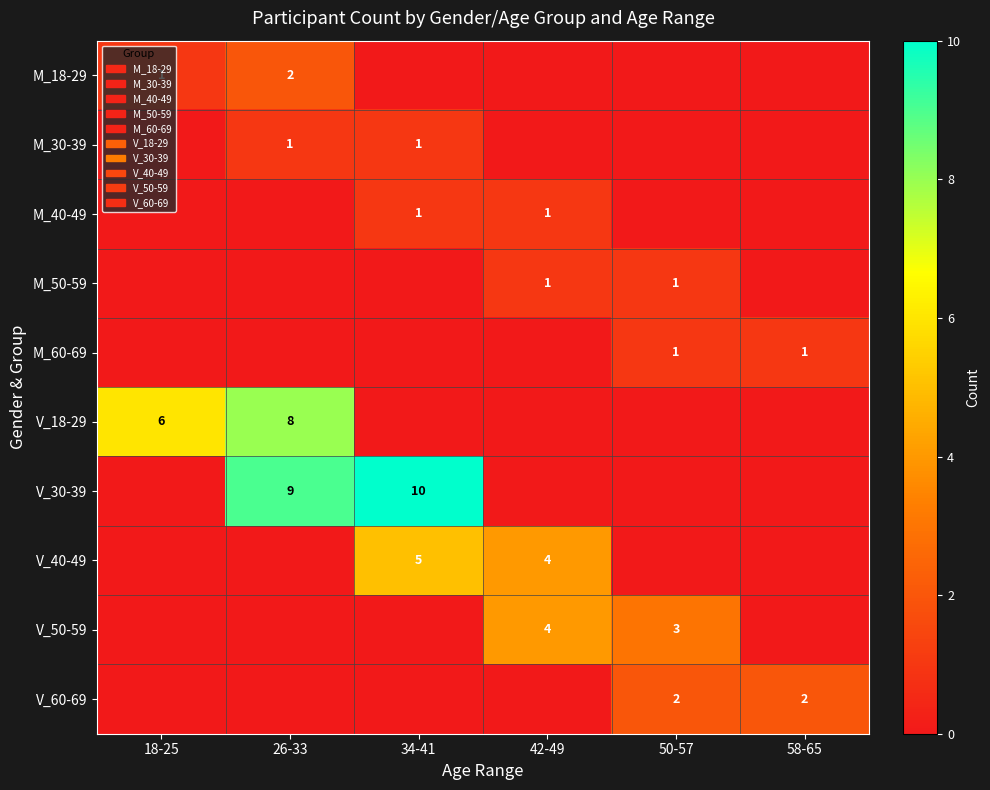

The value of M_60-69 at 50-57 is 1. True or false?

True